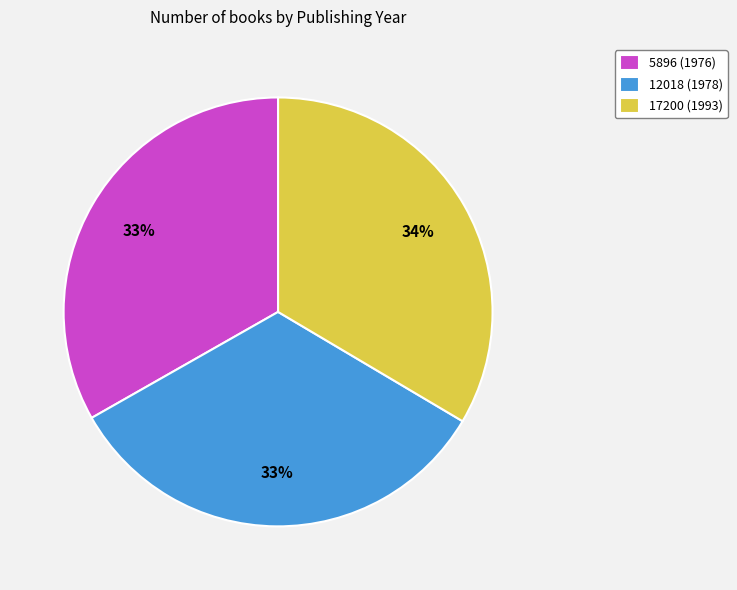

True or false: 12018 (1978) accounts for 33% of the total.

True